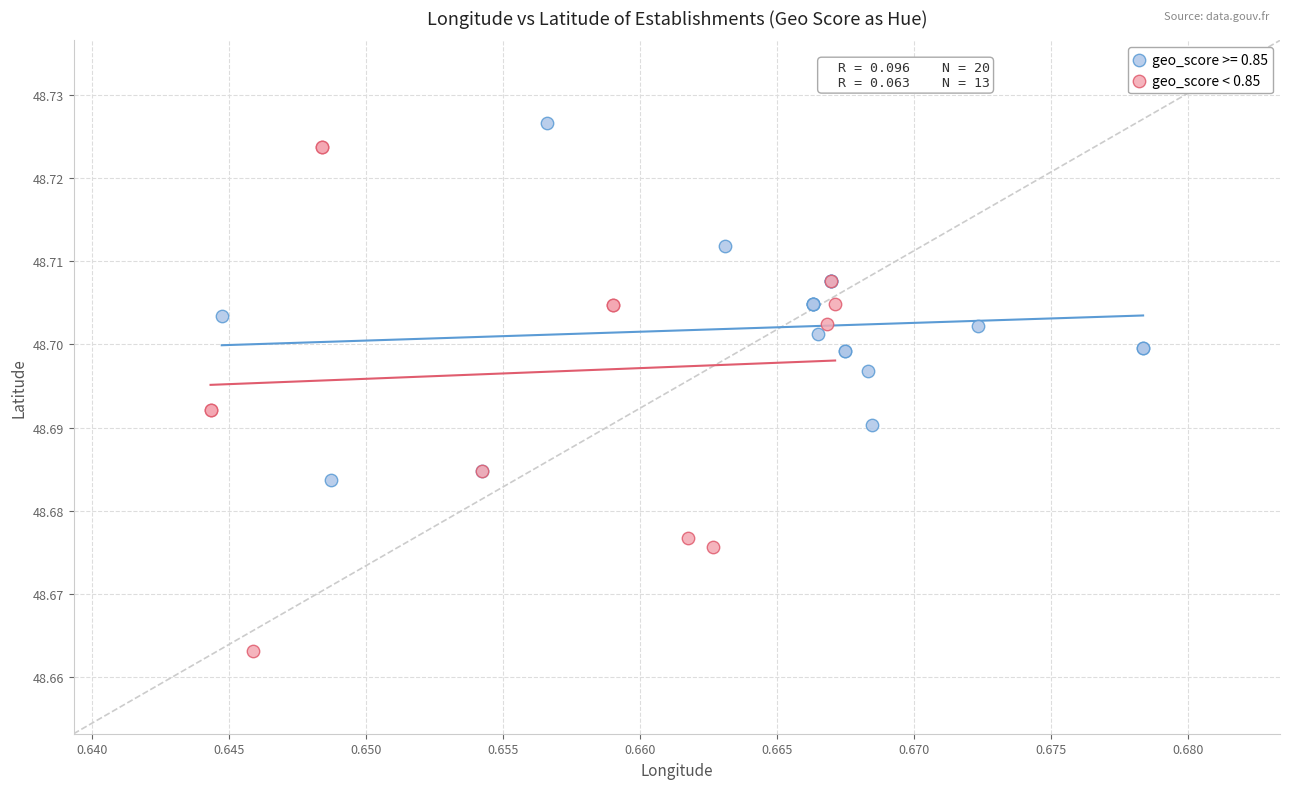

Which series has the widest spread of Y values?

geo_score < 0.85